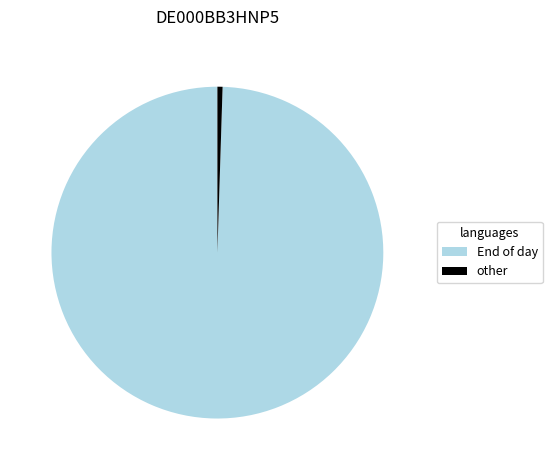

Rank the categories by value from highest to lowest.

End of day, other